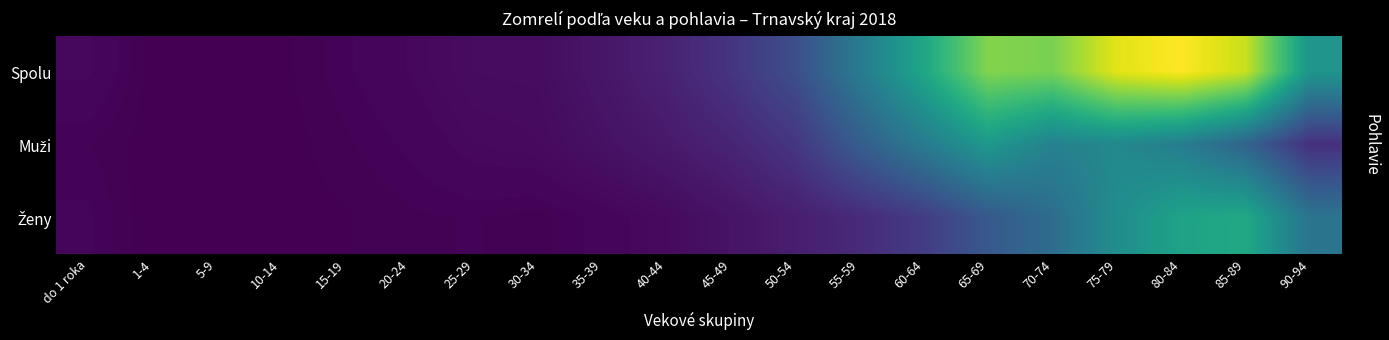

Between 40-44 and 85-89, which series saw the biggest shift?

Spolu